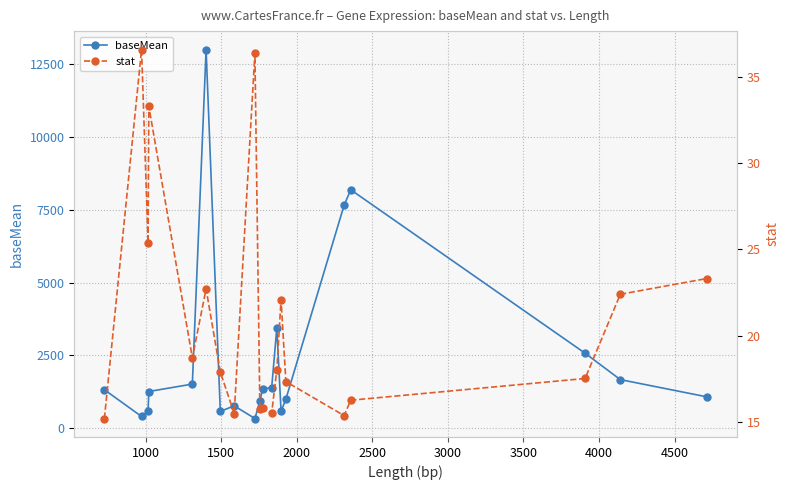

True or false: baseMean has more than 2 points higher than both neighbors.

True